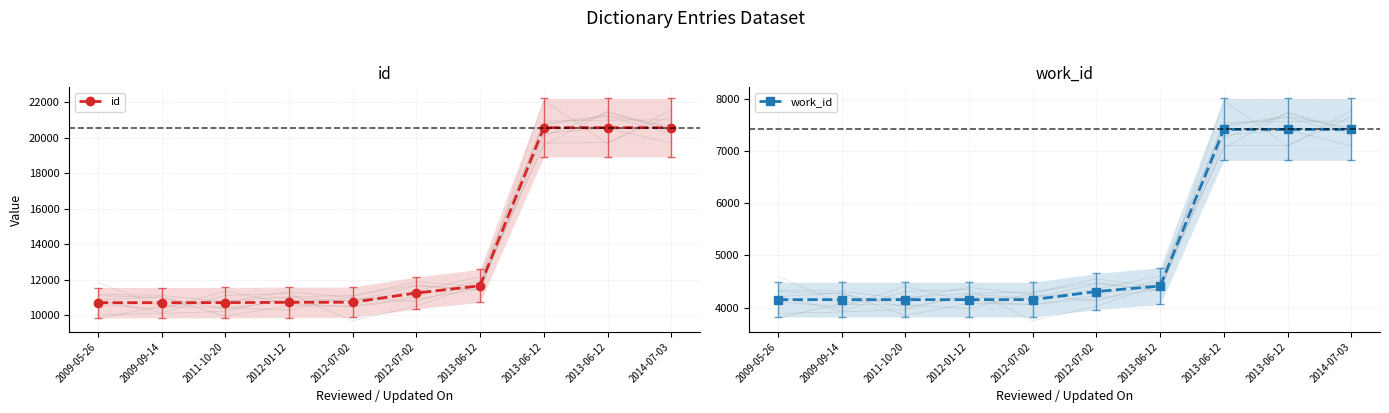

True or false: work_id and id intersect in this chart.

False